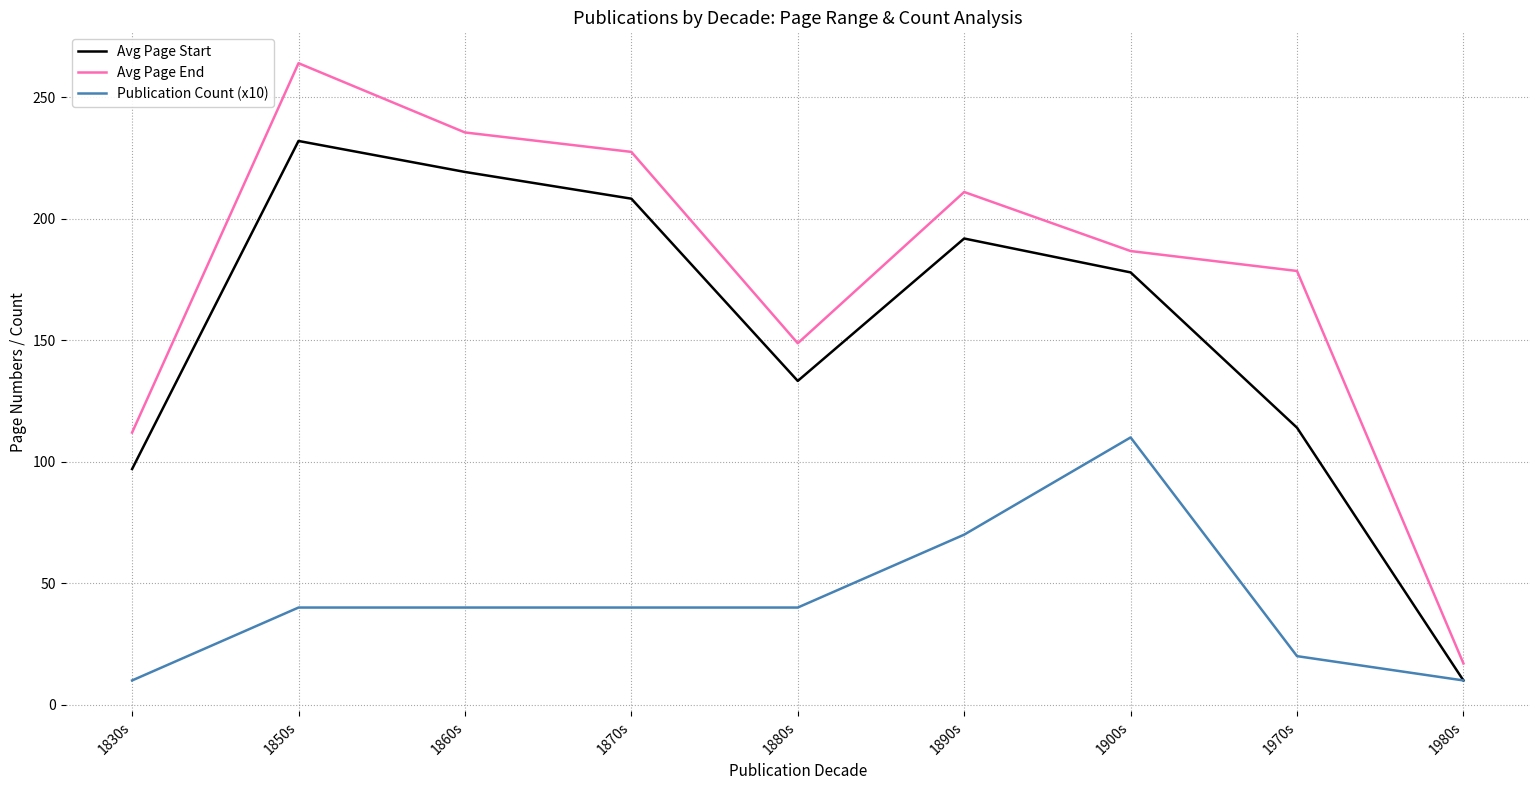

True or false: Publication Count (x10) and Avg Page End intersect in this chart.

False